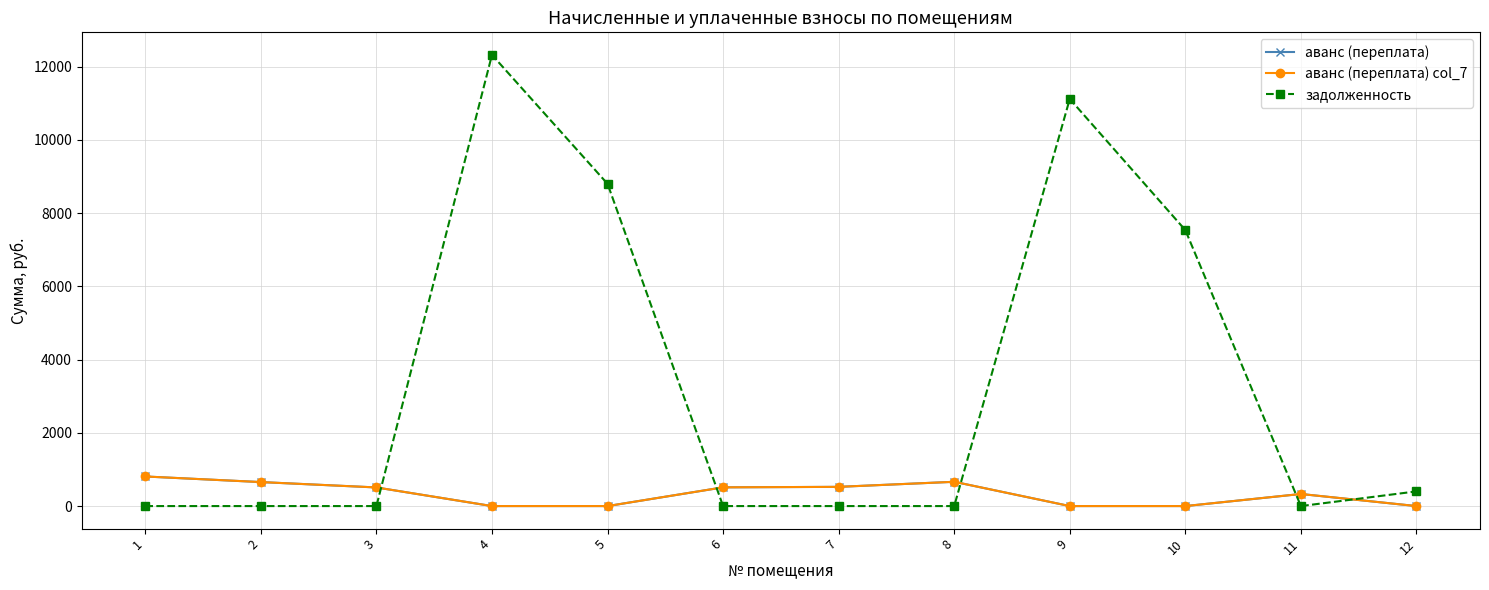

Does the chart have visible grid lines?

Yes